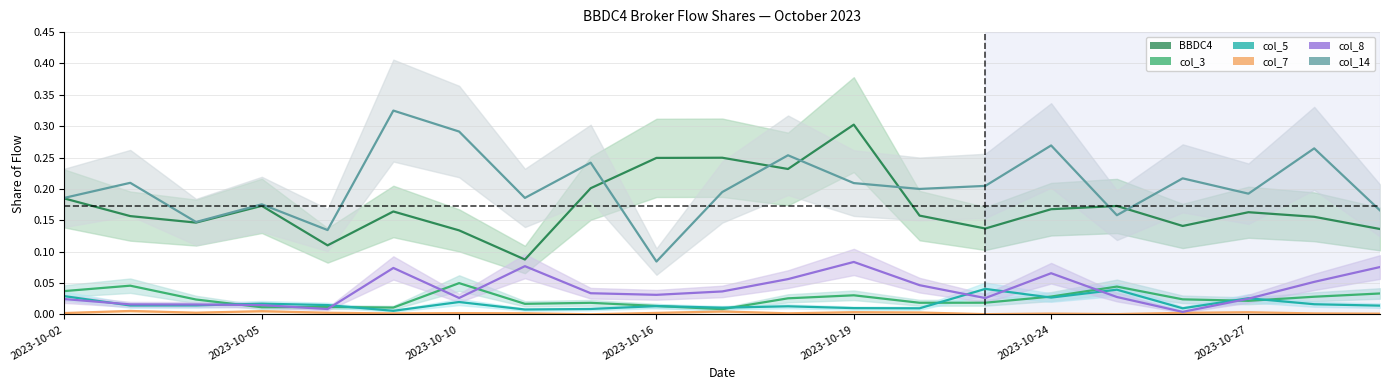

What is the difference between the second highest and second lowest values in the BBDC4 series?

0.1